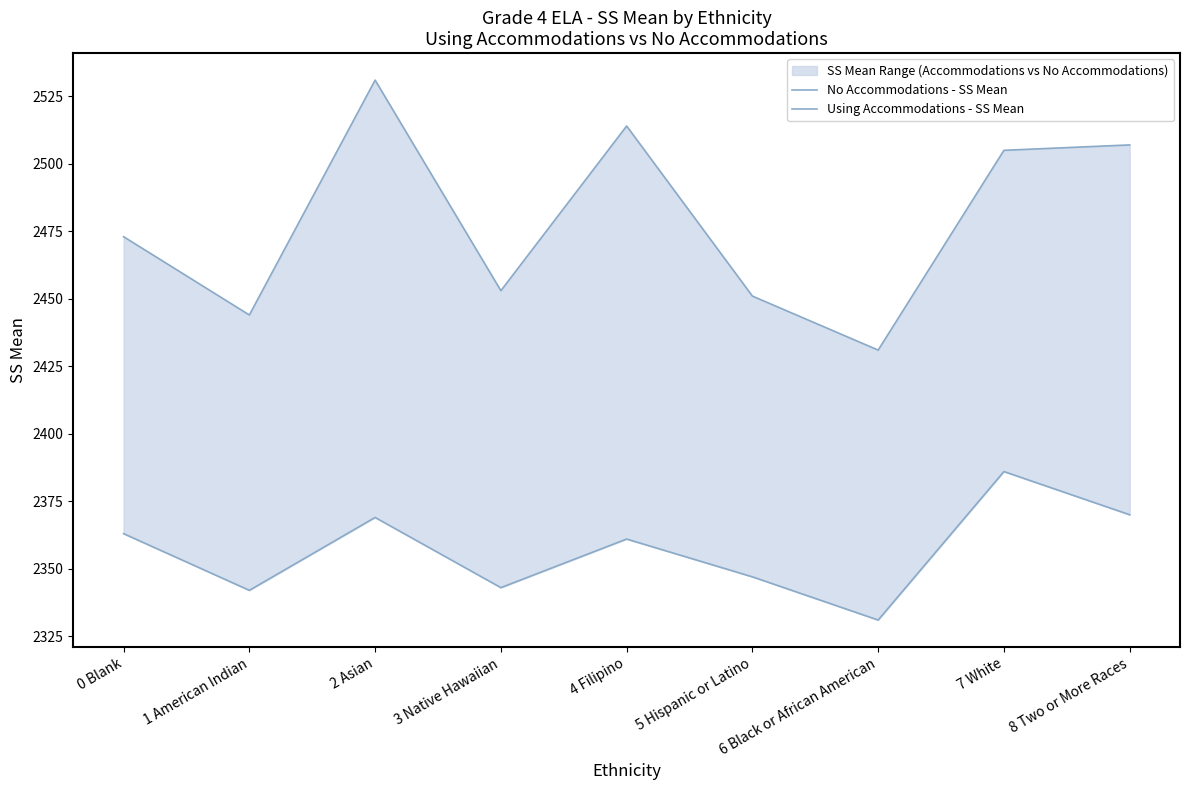

Where is Using Accommodations - SS Mean nearest to the value 2358?

4 Filipino